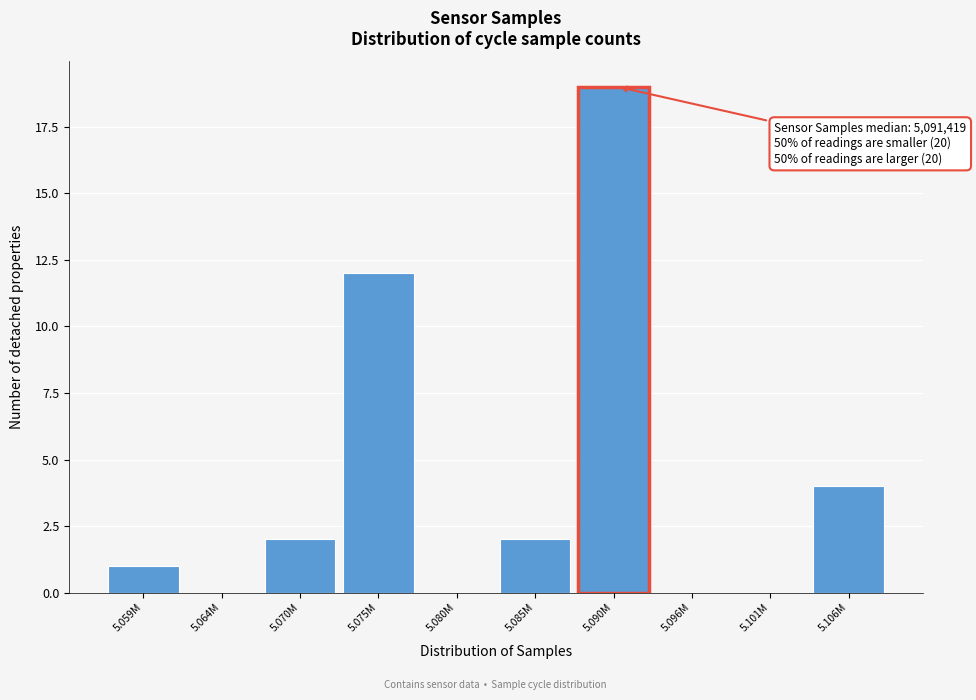

Reading left to right, list all the values displayed in this chart.

5.059M=1	5.064M=0	5.070M=2	5.075M=12	5.080M=0	5.085M=2	5.090M=19	5.096M=0	5.101M=0	5.106M=4